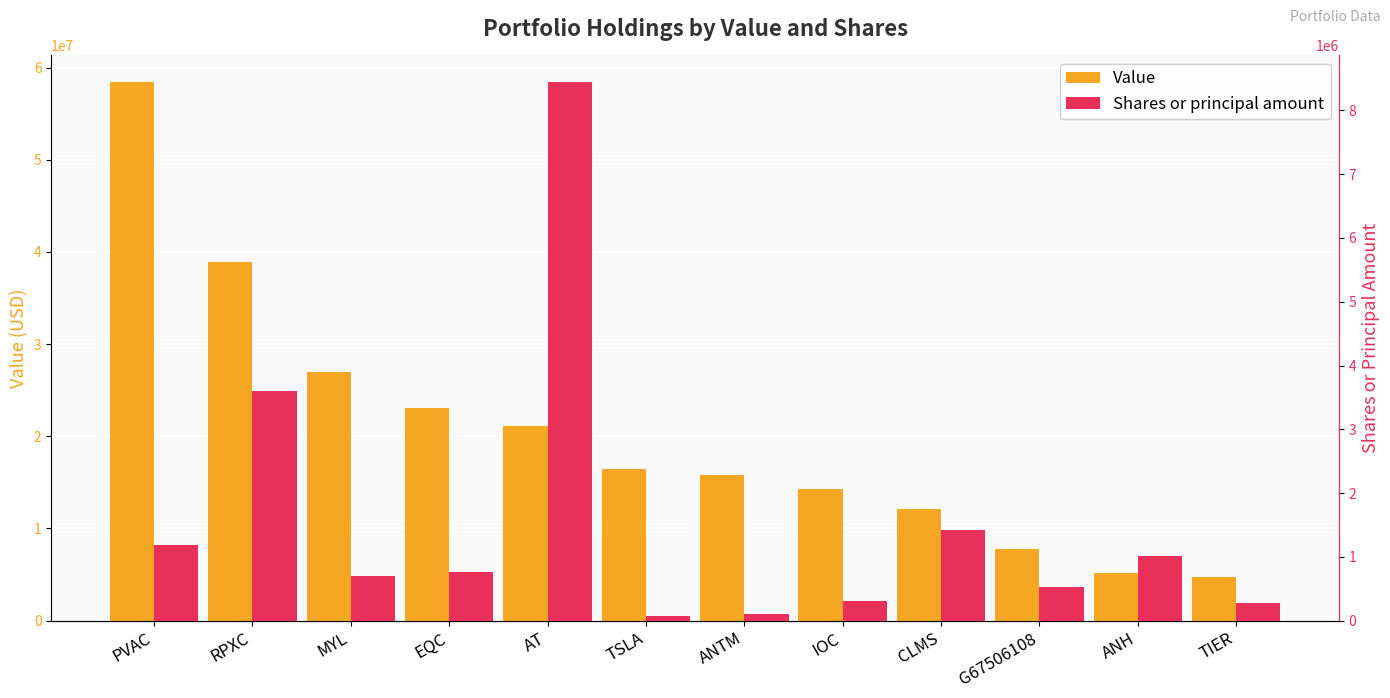

At which label does Value reach its peak?

PVAC